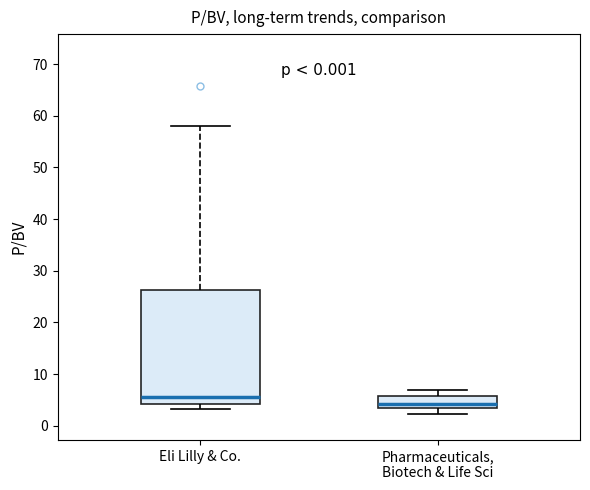

Reading left to right, read every box against the y-axis: the position of its median line, the range the box covers, and the ends of its whiskers. The values are not printed on the chart, so give them approximately, as read against the axis.

Eli Lilly & Co.: median 6, box 4 to 26, whiskers 3 to 58
Pharmaceuticals, Biotech & Life Sci: median 4, box 3 to 6, whiskers 2 to 7